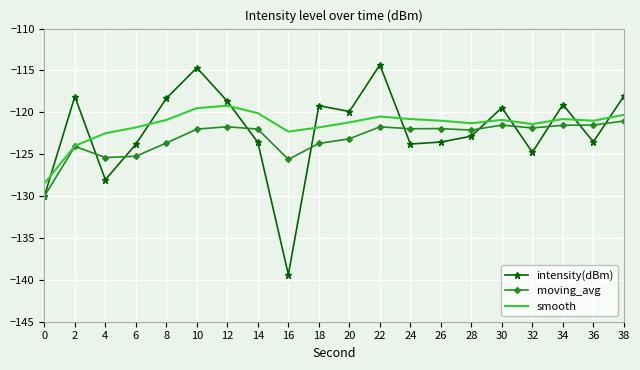

The value of smooth at 20 is -82.3. True or false?

False